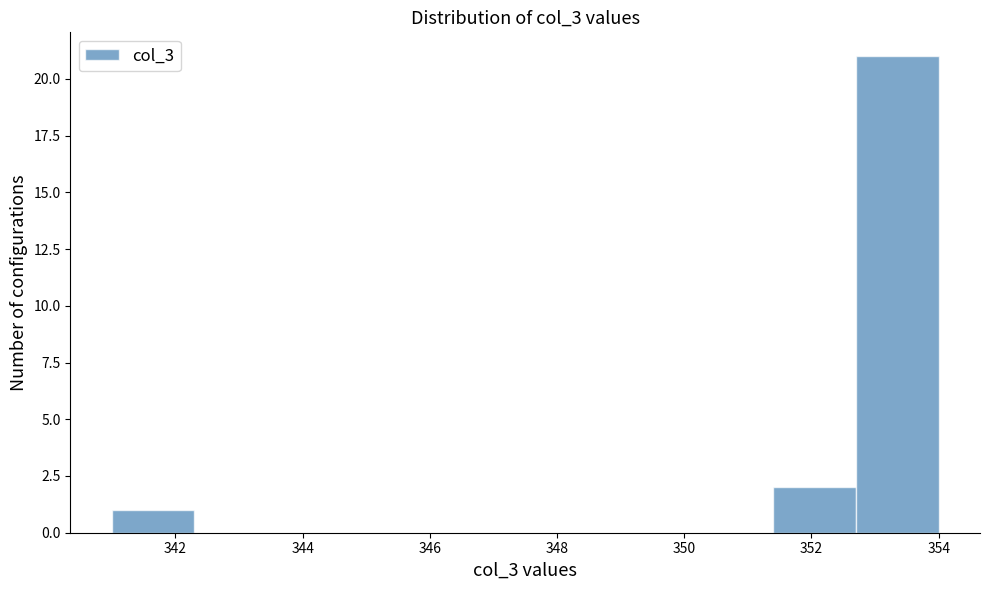

What is the height of the bar covering 352.7 to 354.0 on the x-axis? Neither the bar edges nor the heights are printed on the chart, so give them approximately, as read against the axes.

21